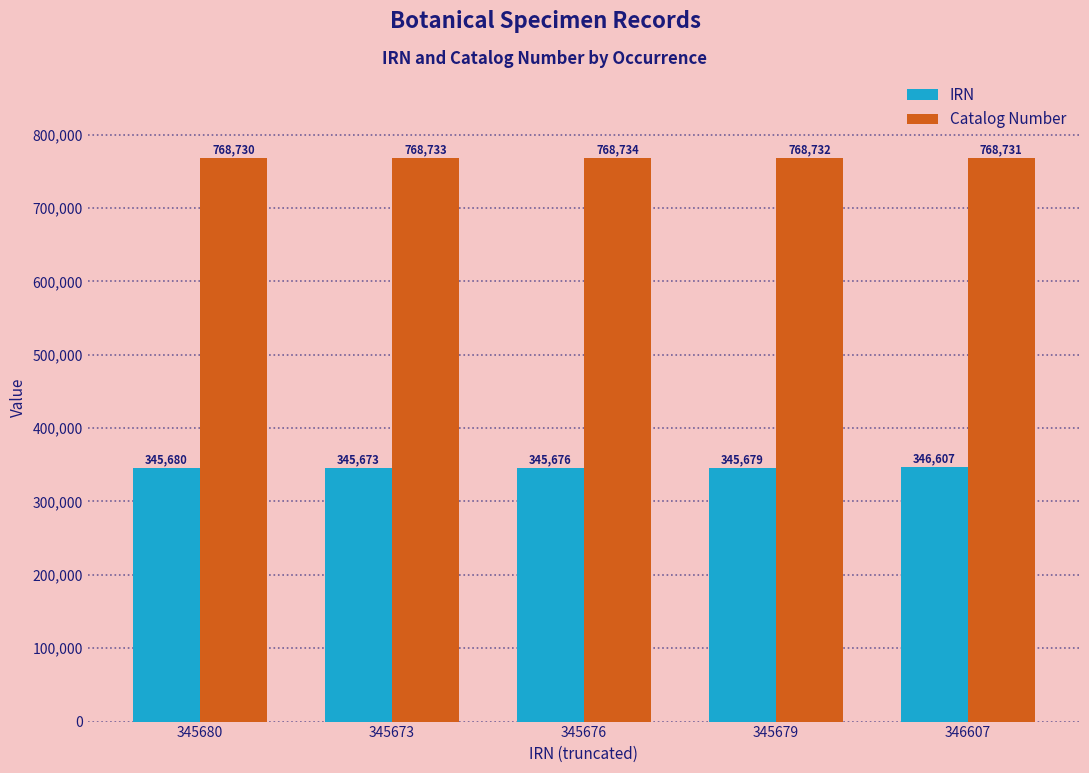

What is the spread (max minus min) of values at 345673?

423060